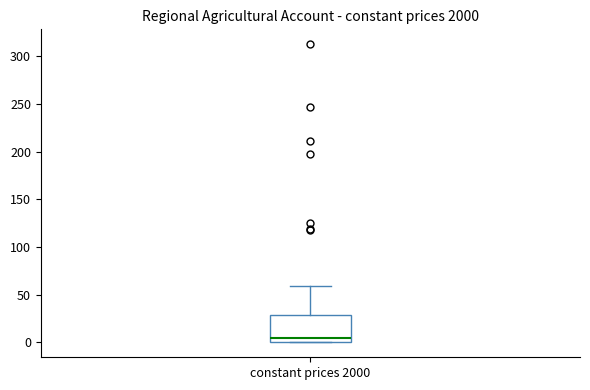

Transcribe this box plot: give where the median line is, the range the box spans, and where the two whiskers end, as read against the y-axis. The values are not printed on the chart, so give them approximately, as read against the axis.

median 5, box 0 to 30, whiskers 0 to 60